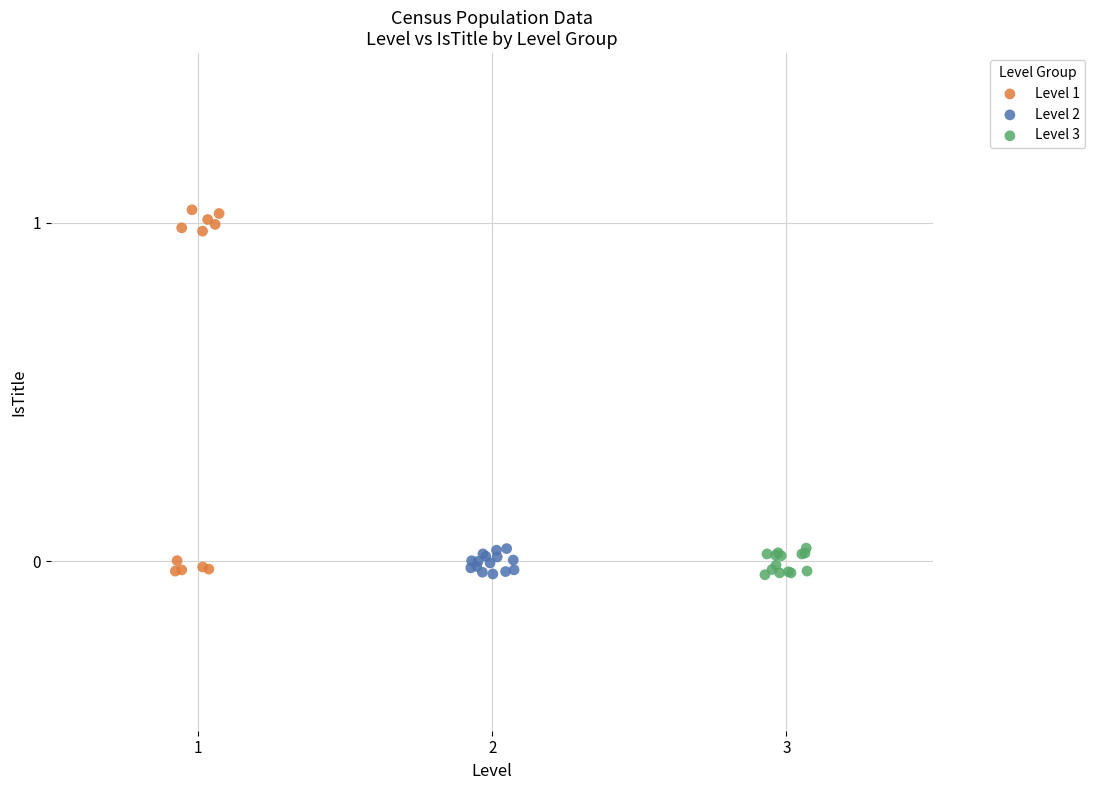

What are all the series names shown in the legend?

Level 1, Level 2, Level 3